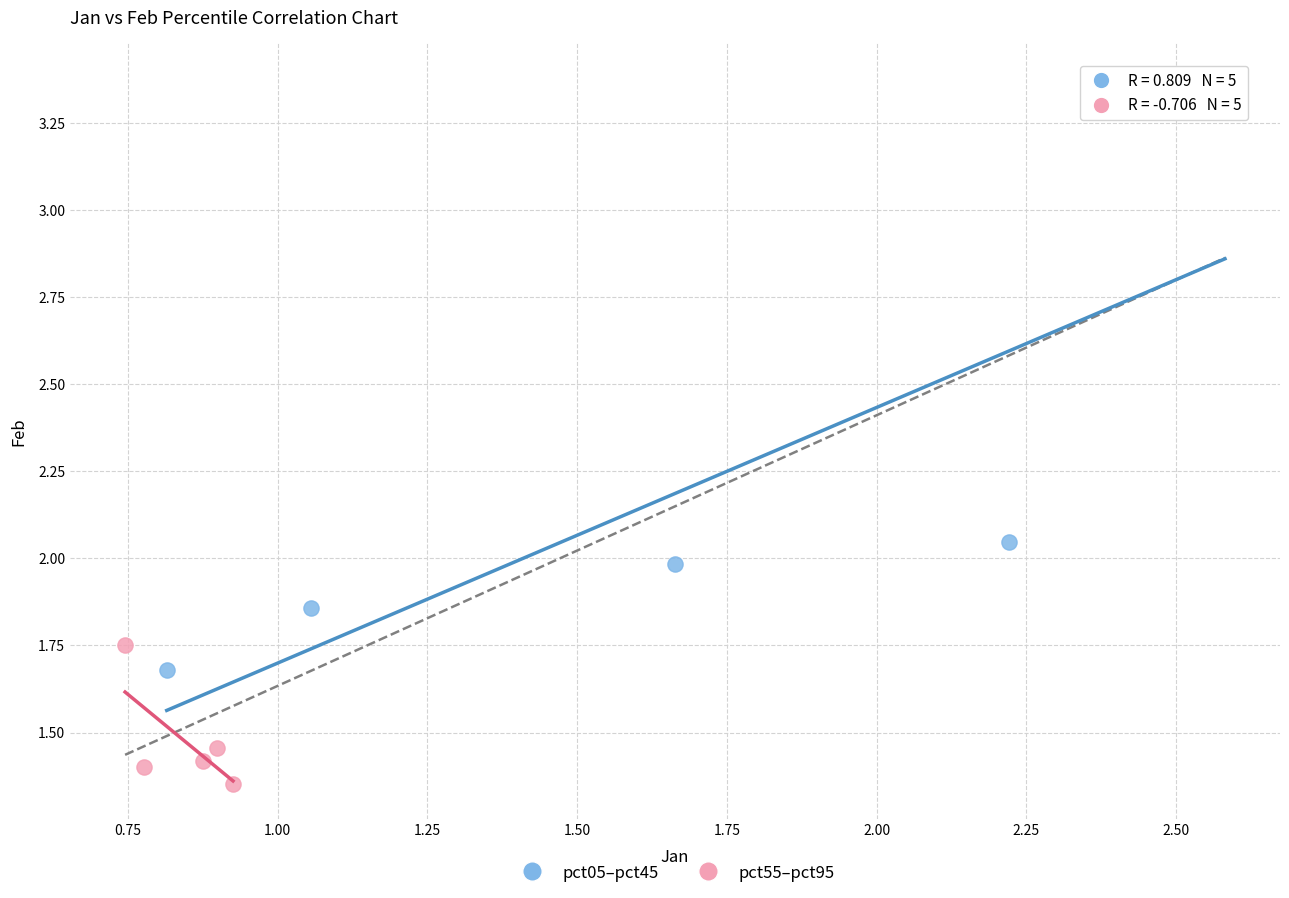

Which series reaches the maximum Y coordinate?

pct05–pct45